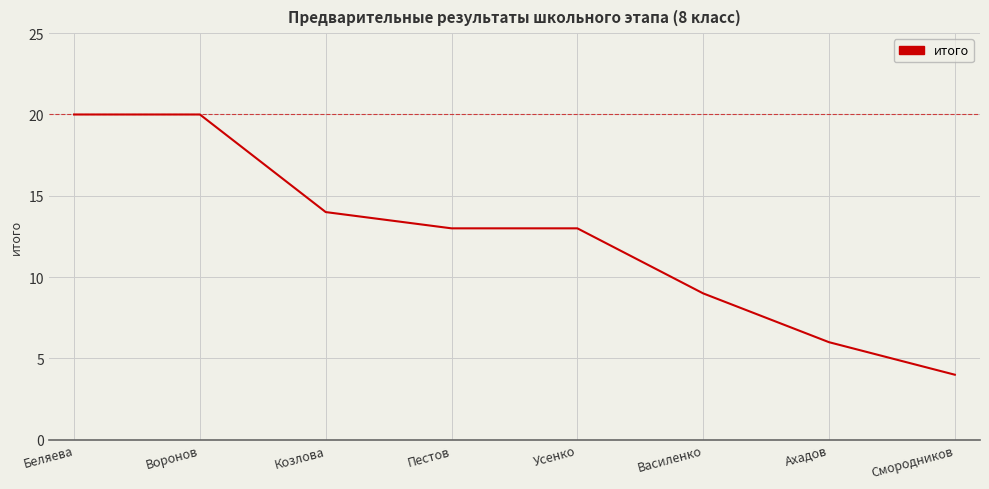

Reading left to right, list all the values displayed in this chart.

20	20	14	13	13	9	6	4